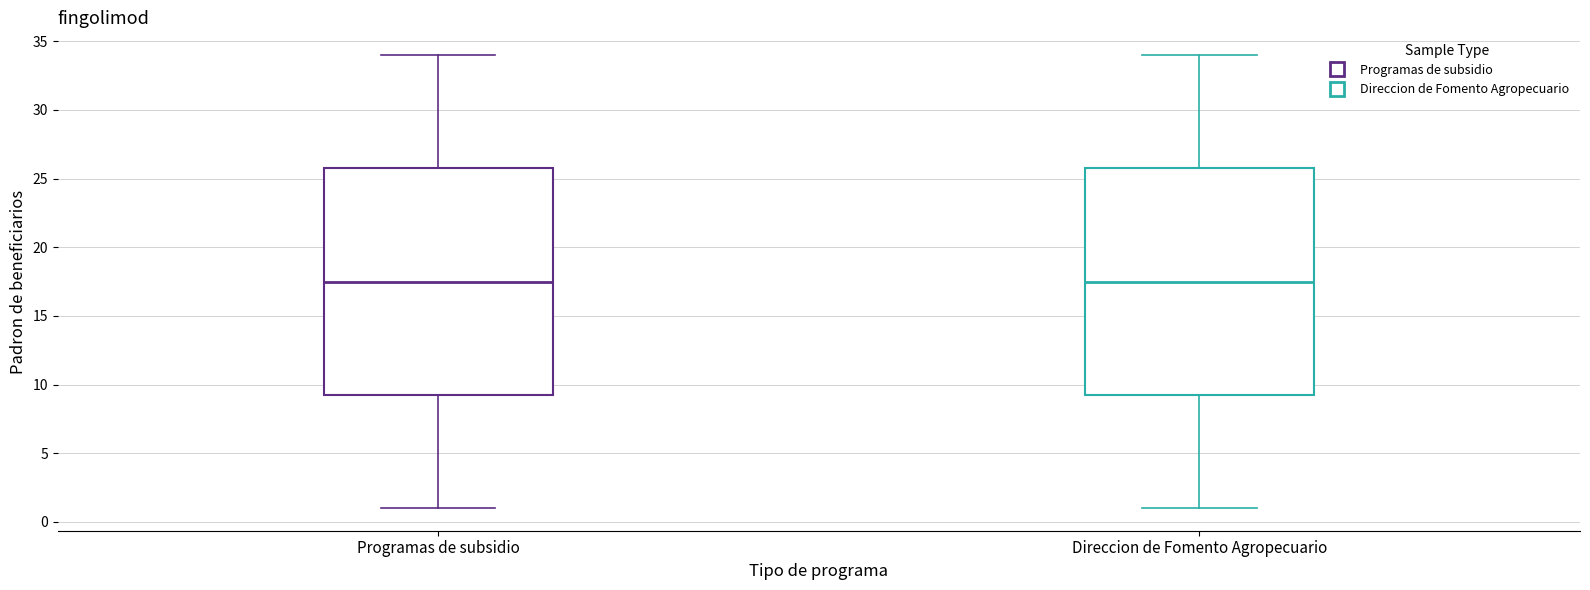

Reading left to right, read every box against the y-axis: the position of its median line, the range the box covers, and the ends of its whiskers. The values are not printed on the chart, so give them approximately, as read against the axis.

Programas de subsidio: median 17.5, box 9.5 to 26.0, whiskers 1.0 to 34.0
Direccion de Fomento Agropecuario: median 17.5, box 9.5 to 26.0, whiskers 1.0 to 34.0